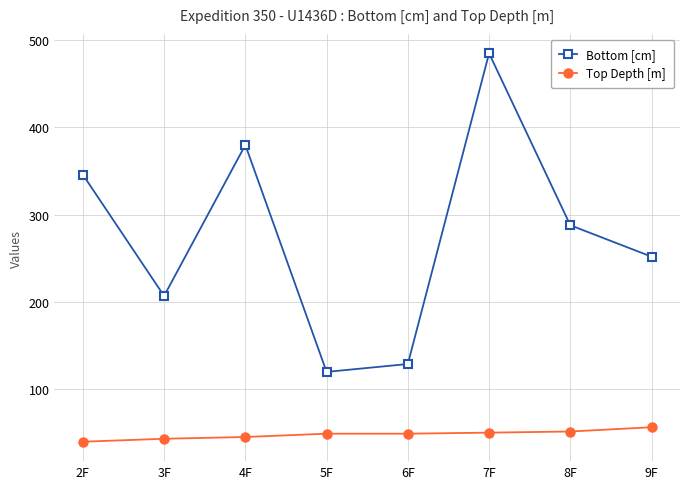

Where is the first local minimum for Bottom [cm]?

3F